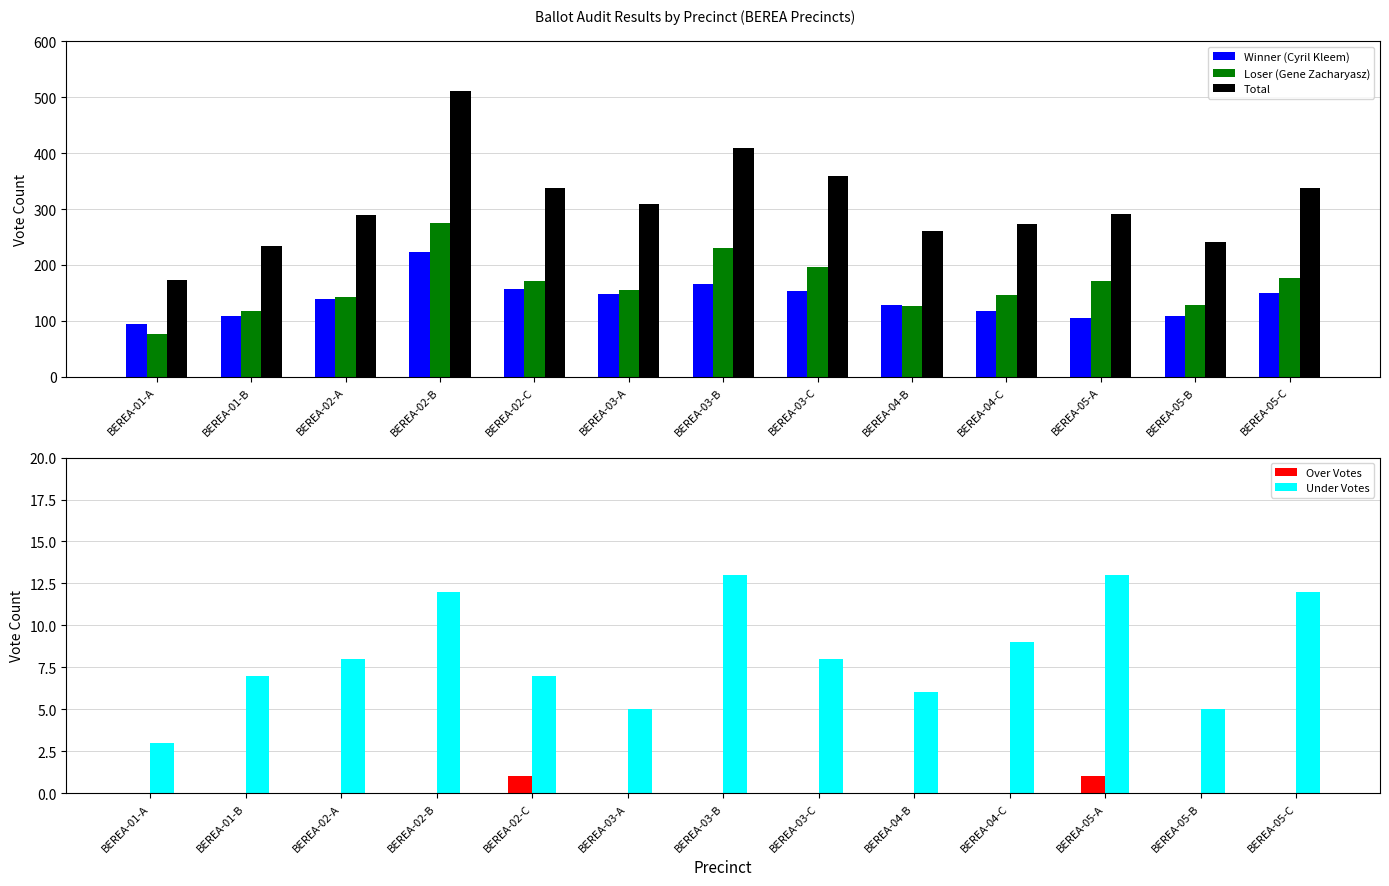

At BEREA-02-C, list the series in order from smallest to largest.

Over Votes, Under Votes, Winner (Cyril Kleem), Loser (Gene Zacharyasz), Total